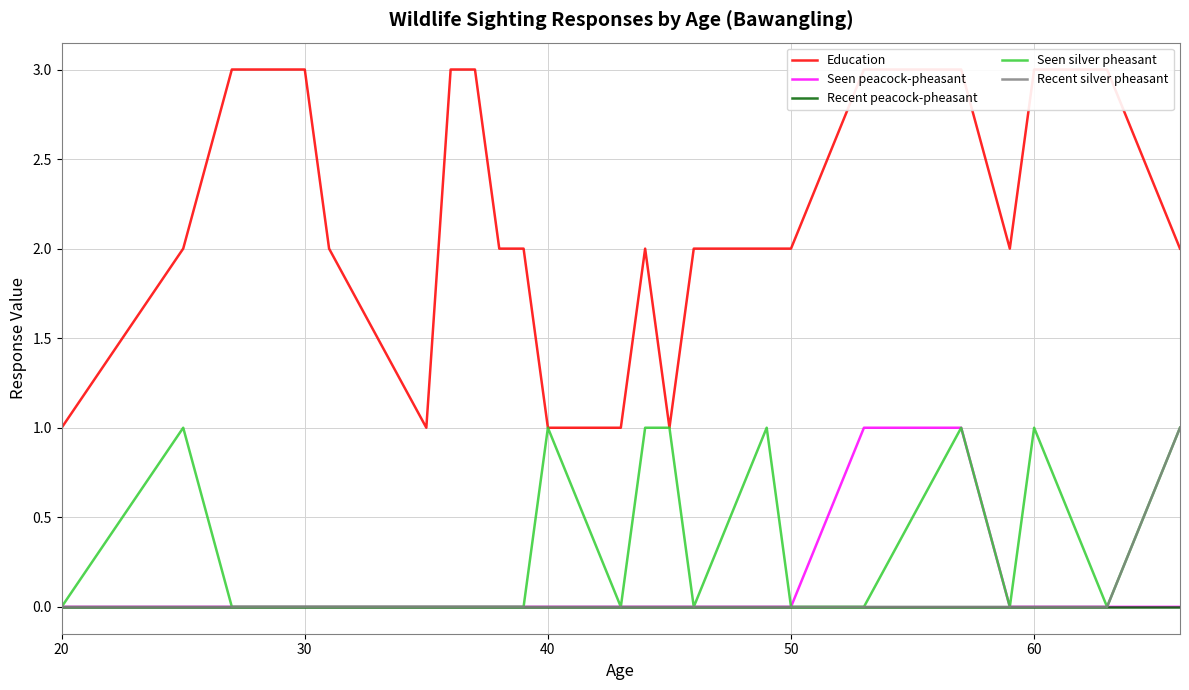

True or false: Seen silver pheasant and Recent silver pheasant intersect in this chart.

False